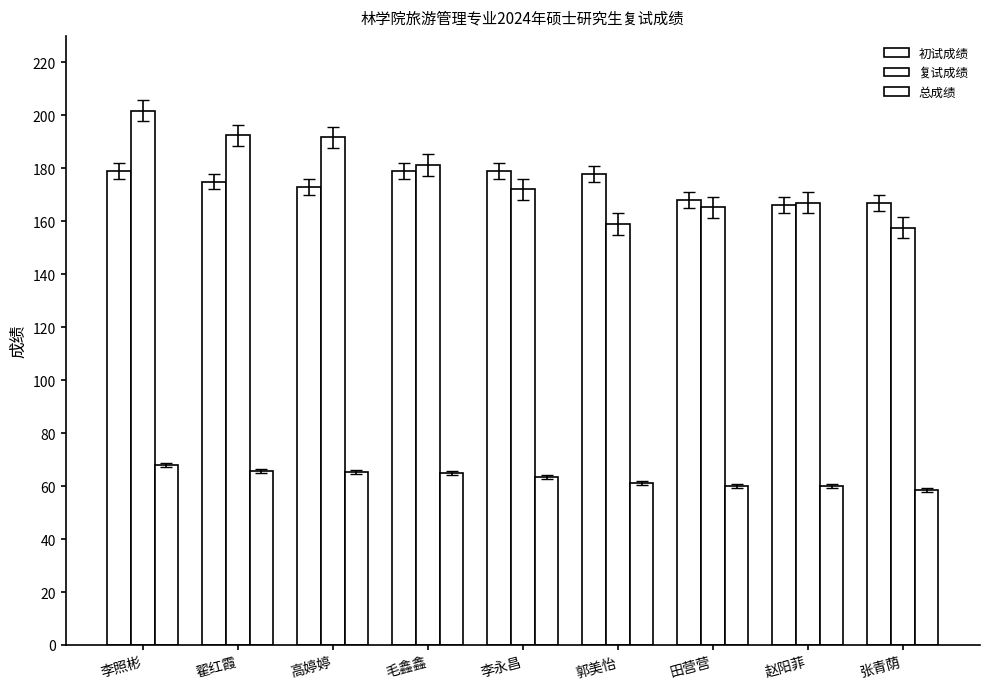

Read the 初试成绩 value at 李永昌.

179.0